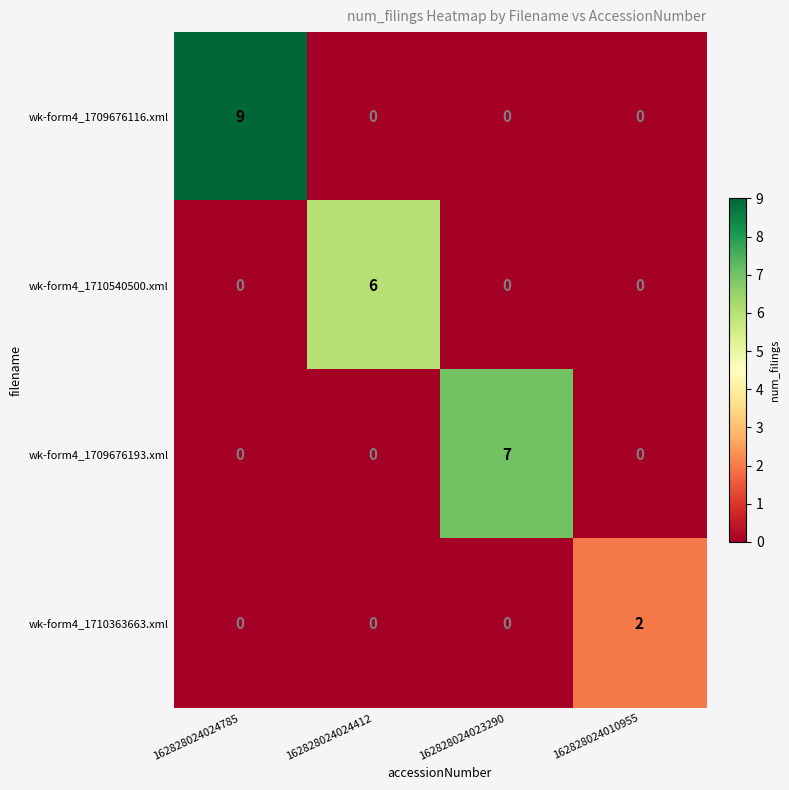

Which series has the largest range (max minus min)?

wk-form4_1709676116.xml